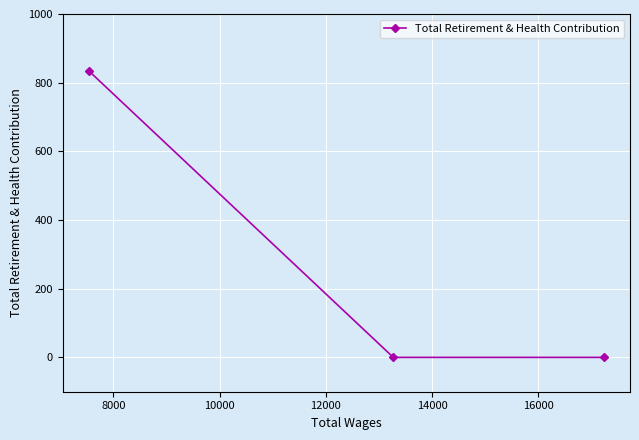

How many values are above zero?

1